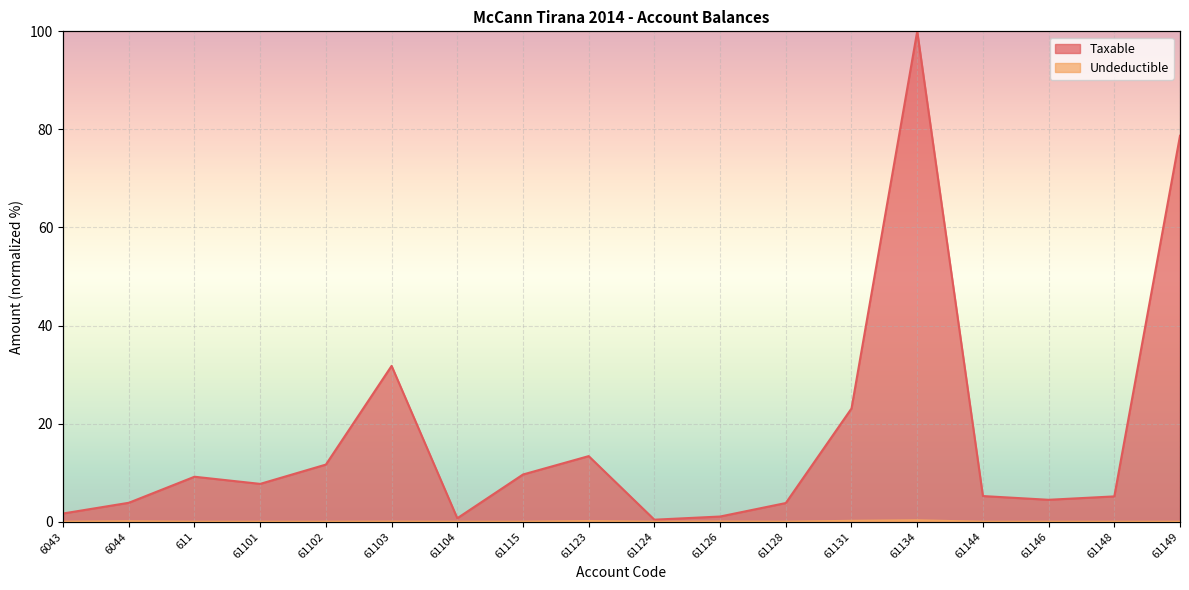

The Undeductible series shows 0.1 at 61146. True or false?

False